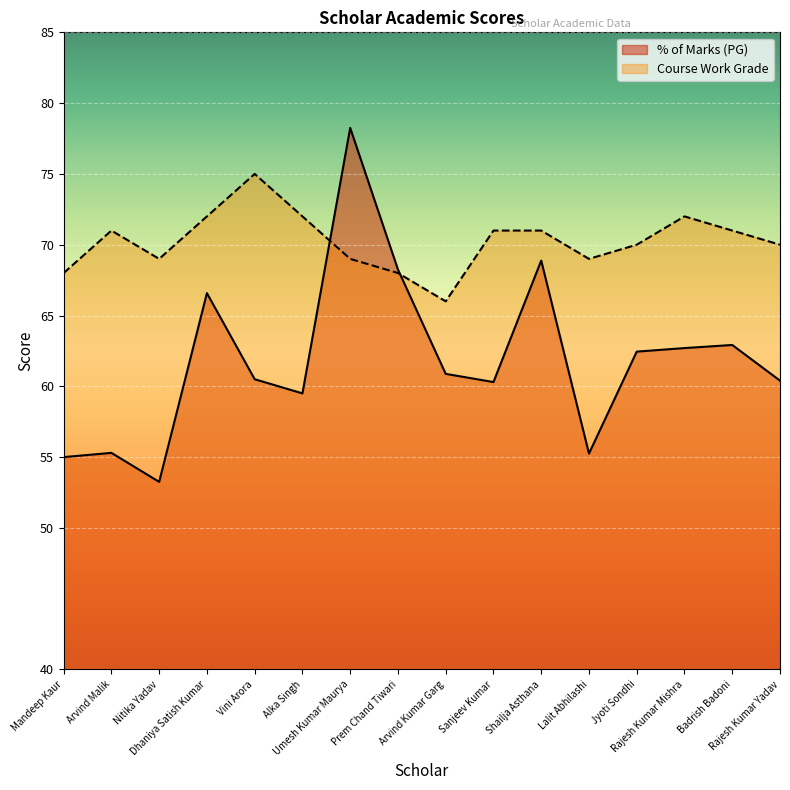

True or false: % of Marks (PG) has more than 2 points higher than both neighbors.

True